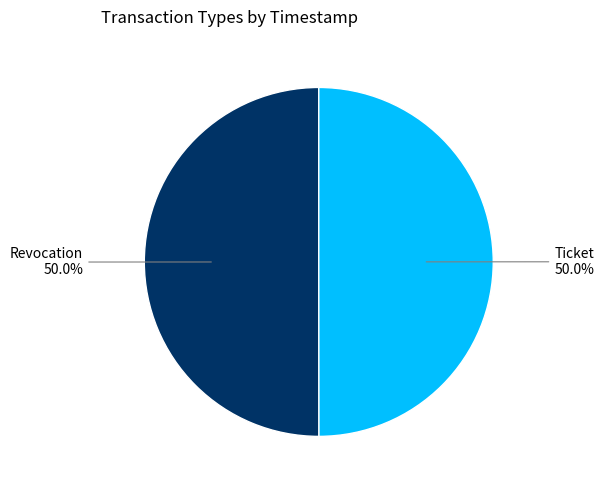

Is it true that Ticket is 39% of the pie?

False